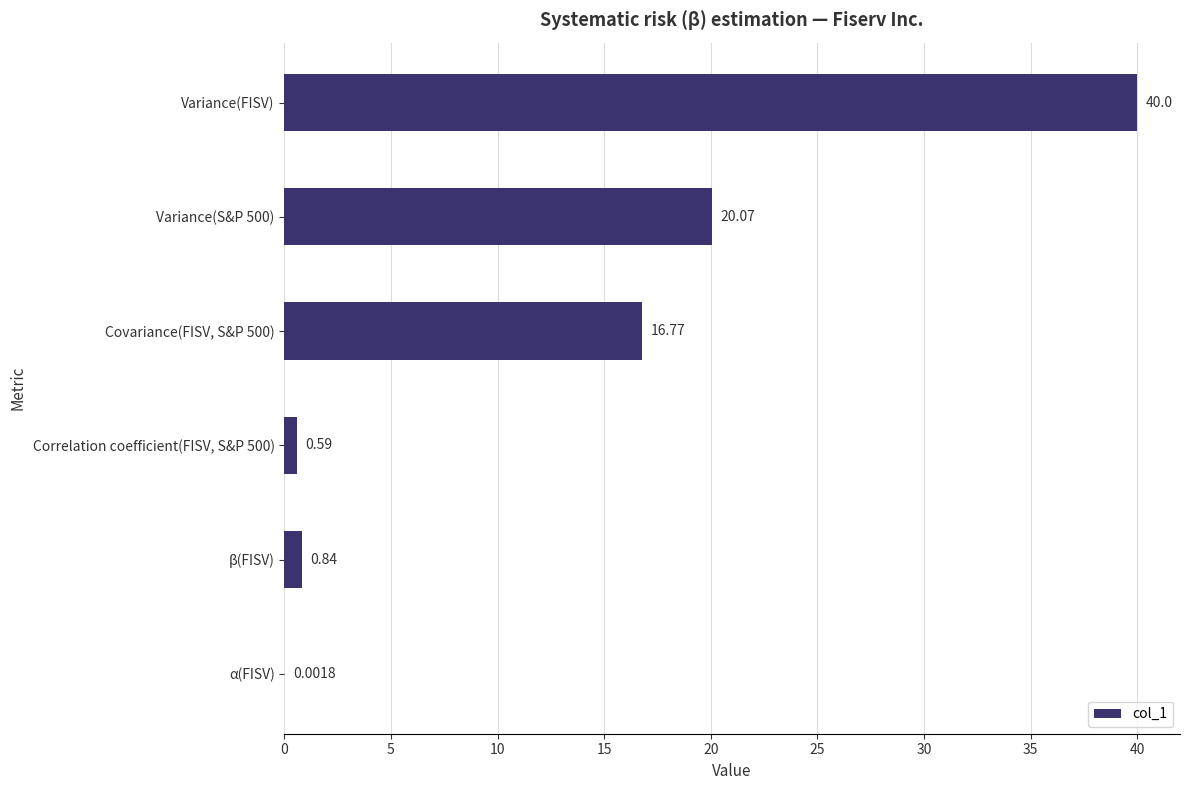

At which label is the value closest to 20?

Variance(S&P 500)